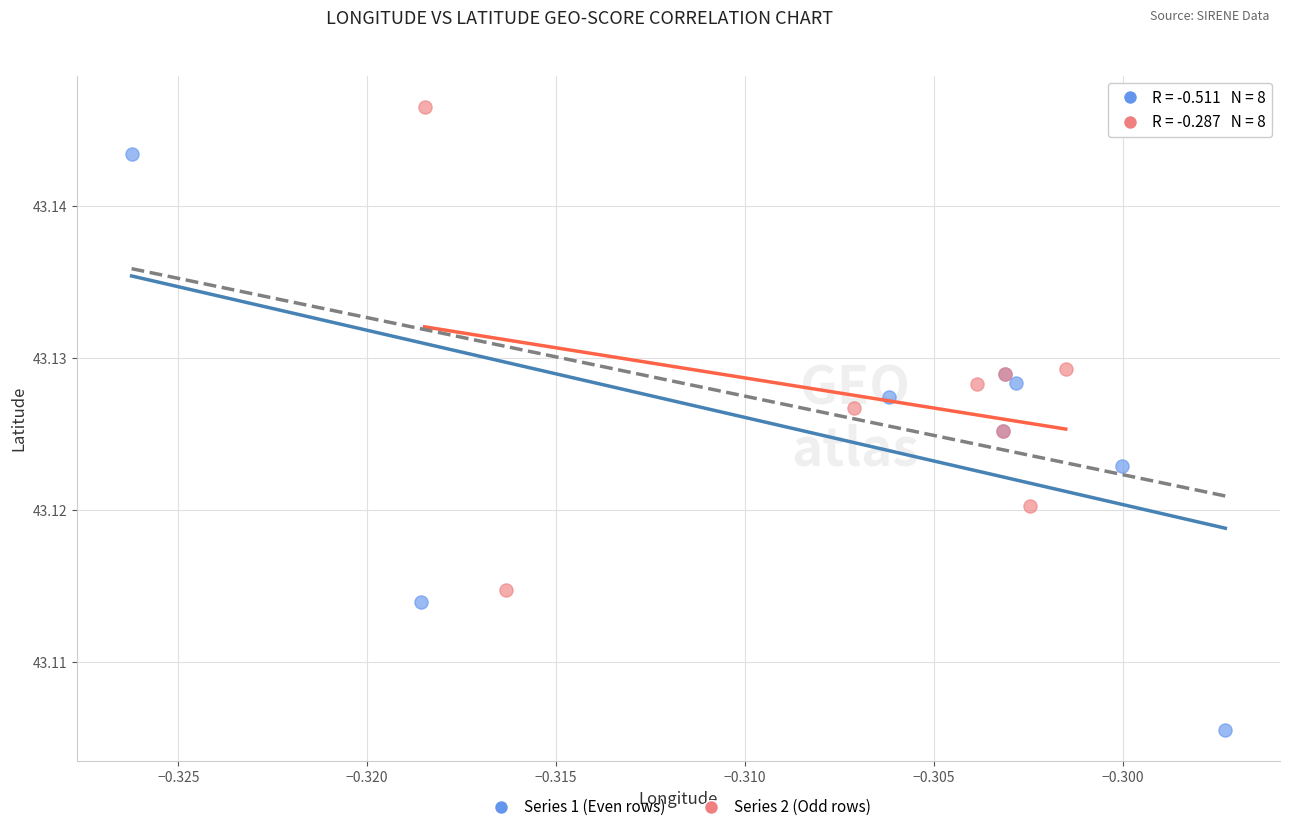

Which series contains the lowest Y value?

Series 1 (Even rows)